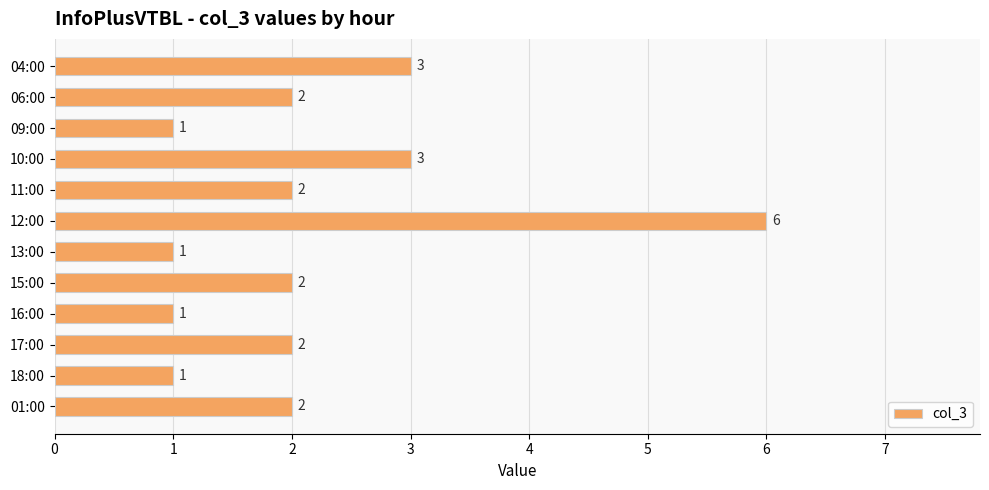

What is the maximum value shown in the chart?

6